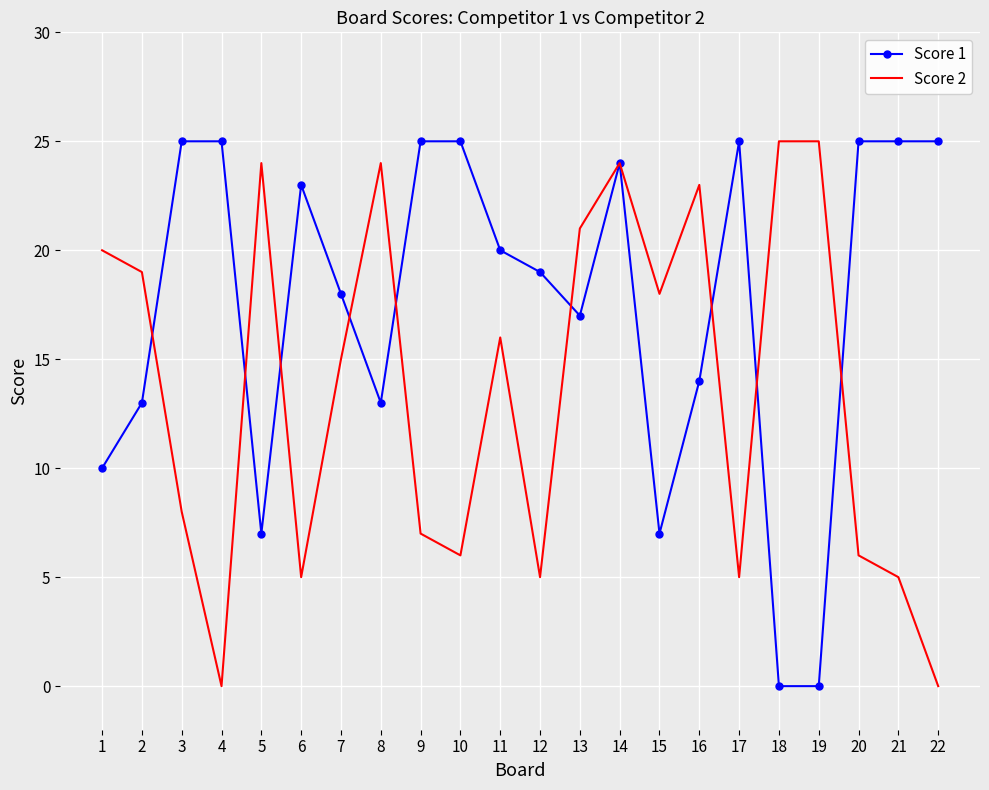

Reading left to right, what are all the values shown in this chart?

Score 1: 1=10	2=13	3=25	4=25	5=7	6=23	7=18	8=13	9=25	10=25	11=20	12=19	13=17	14=24	15=7	16=14	17=25	18=0	19=0	20=25	21=25	22=25
Score 2: 1=20	2=19	3=8	4=0	5=24	6=5	7=15	8=24	9=7	10=6	11=16	12=5	13=21	14=24	15=18	16=23	17=5	18=25	19=25	20=6	21=5	22=0